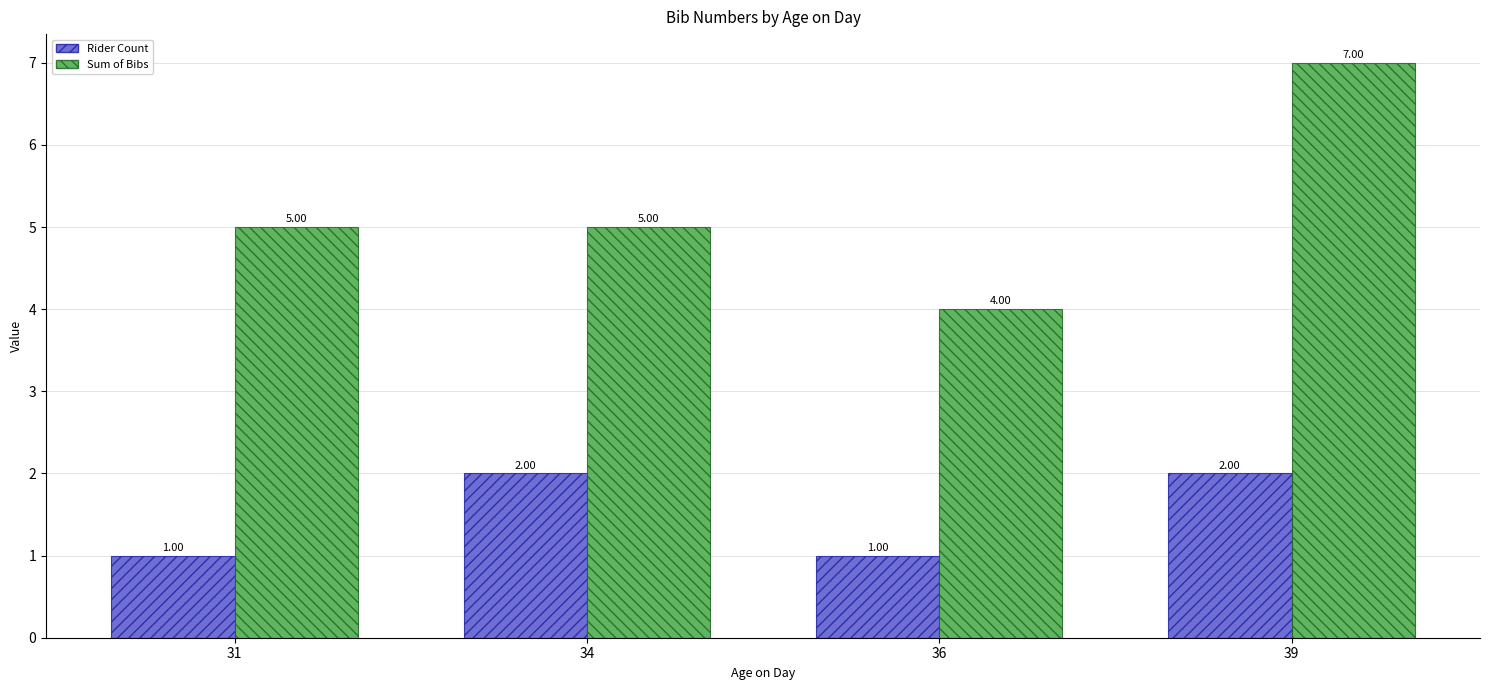

What is the difference between the maximum and minimum values in the Rider Count series?

1